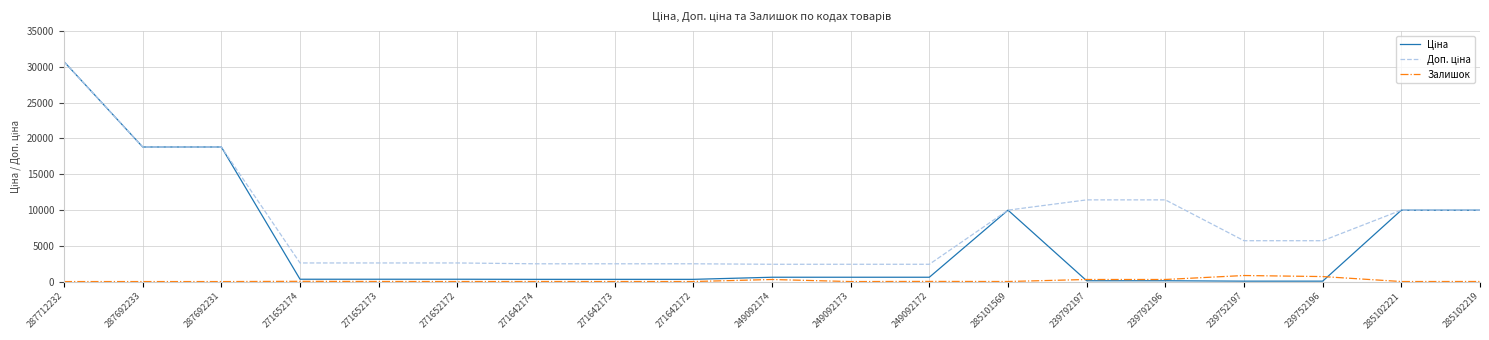

What is the difference between the maximum and minimum values in the Залишок series?

845.0